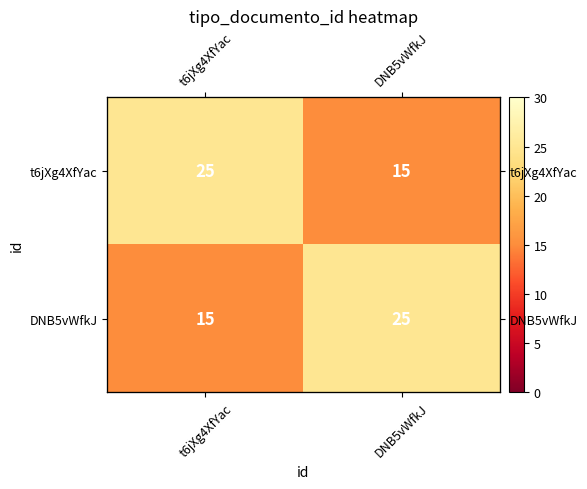

List the series in order of their peak value, highest first.

t6jXg4XfYac, DNB5vWfkJ